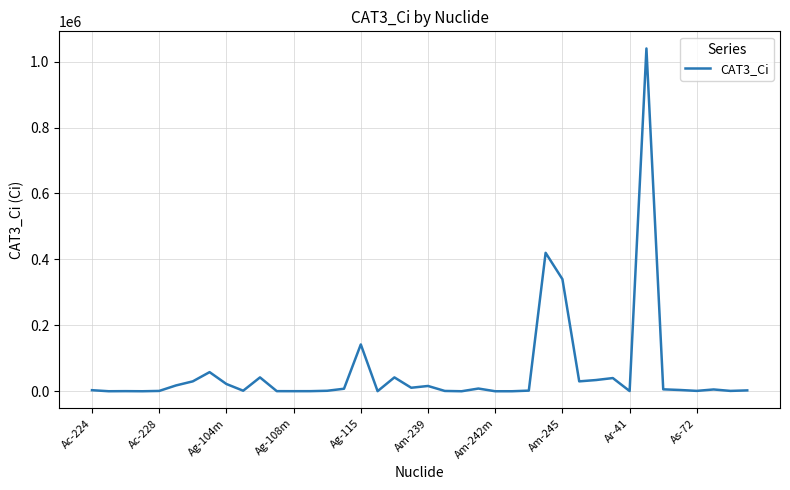

What is the maximum value shown in the chart?

1040000.0